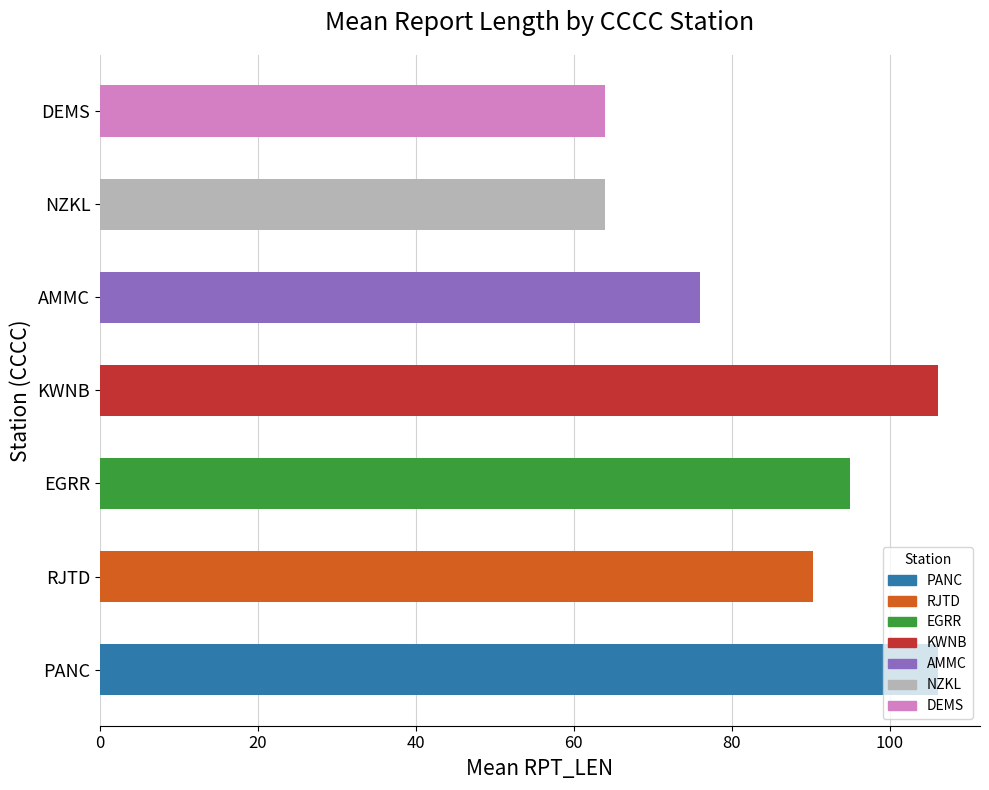

Where is the data nearest to the value 85?

RJTD